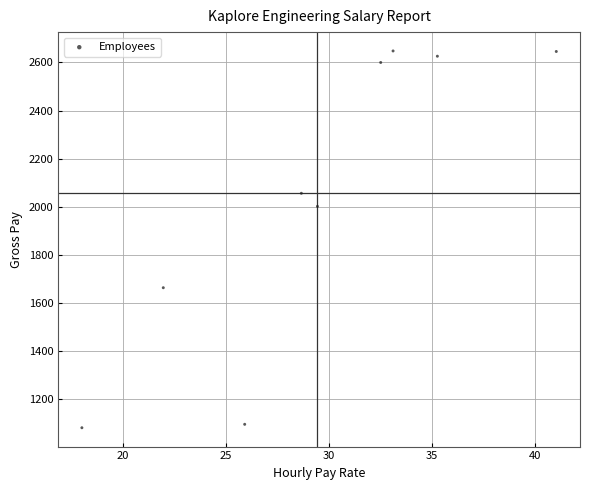

What Y value in the scatter plot is closest to 1864?

2001.2